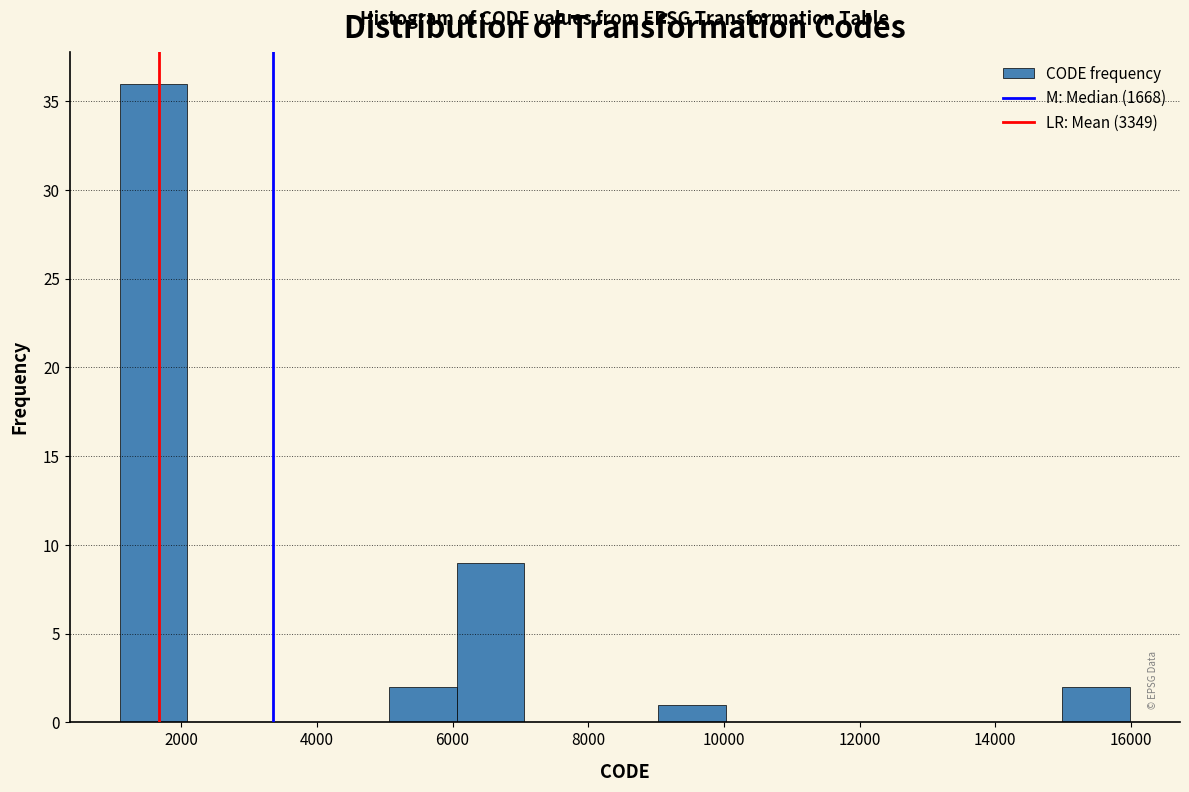

Reading left to right, list every bar in this chart as the range it spans on the x-axis followed by its height. Neither the bar edges nor the heights are printed on the chart, so give them approximately, as read against the axes.

1200 to 2000: 36
2000 to 3000: 0
3000 to 4000: 0
4000 to 5000: 0
5000 to 6000: 2
6000 to 7000: 9
7000 to 8000: 0
8000 to 9000: 0
9000 to 10000: 1
10000 to 11000: 0
11000 to 12000: 0
12000 to 13000: 0
13000 to 14000: 0
14000 to 15000: 0
15000 to 16000: 2